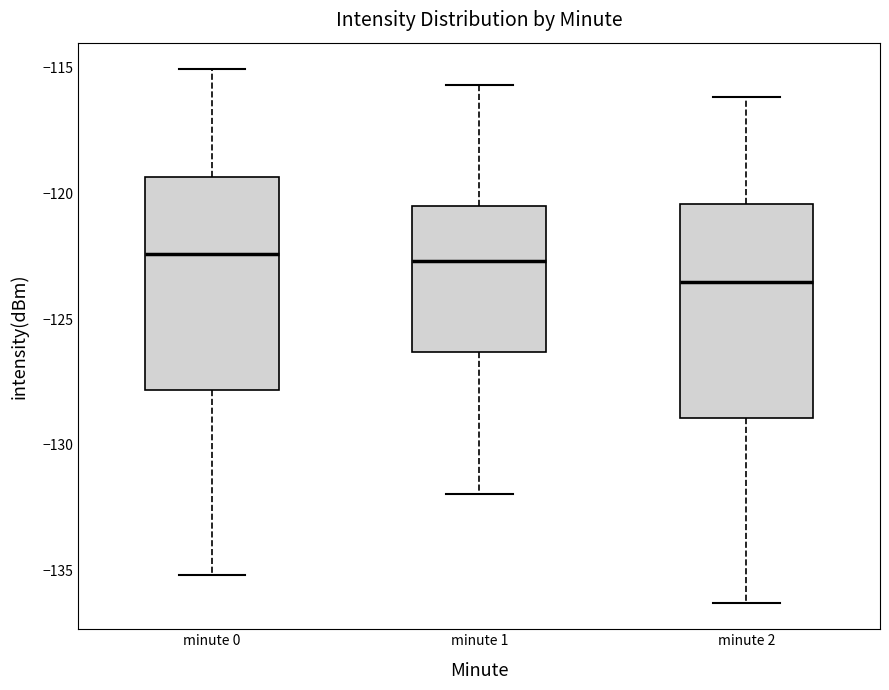

Which box's median line is the lowest?

minute 2